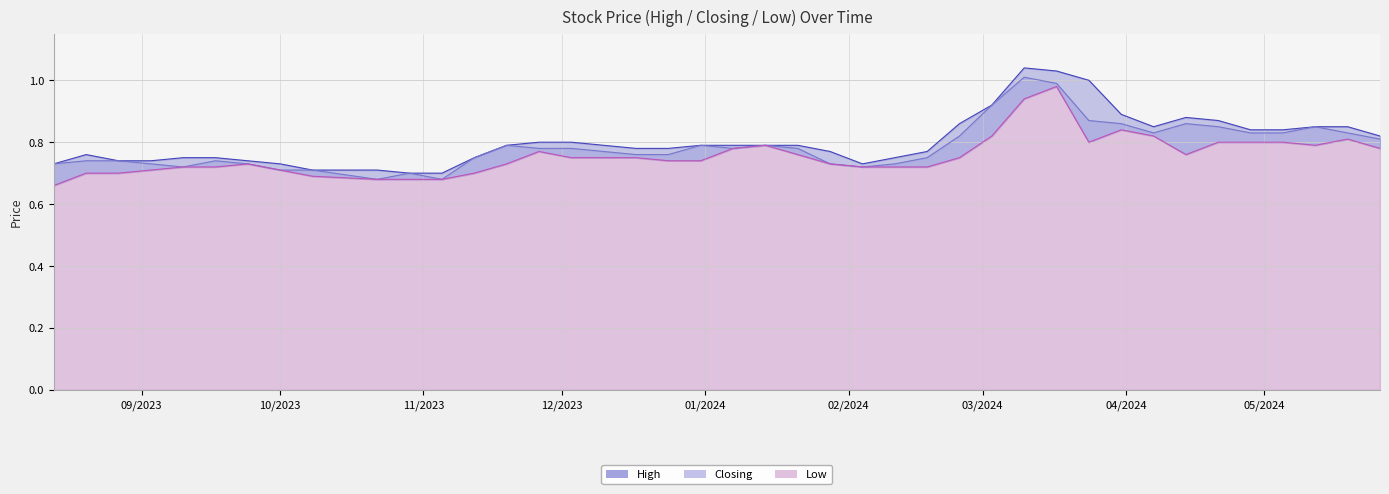

Is it true that Closing equals 1.1 at 01/10/2023?

False